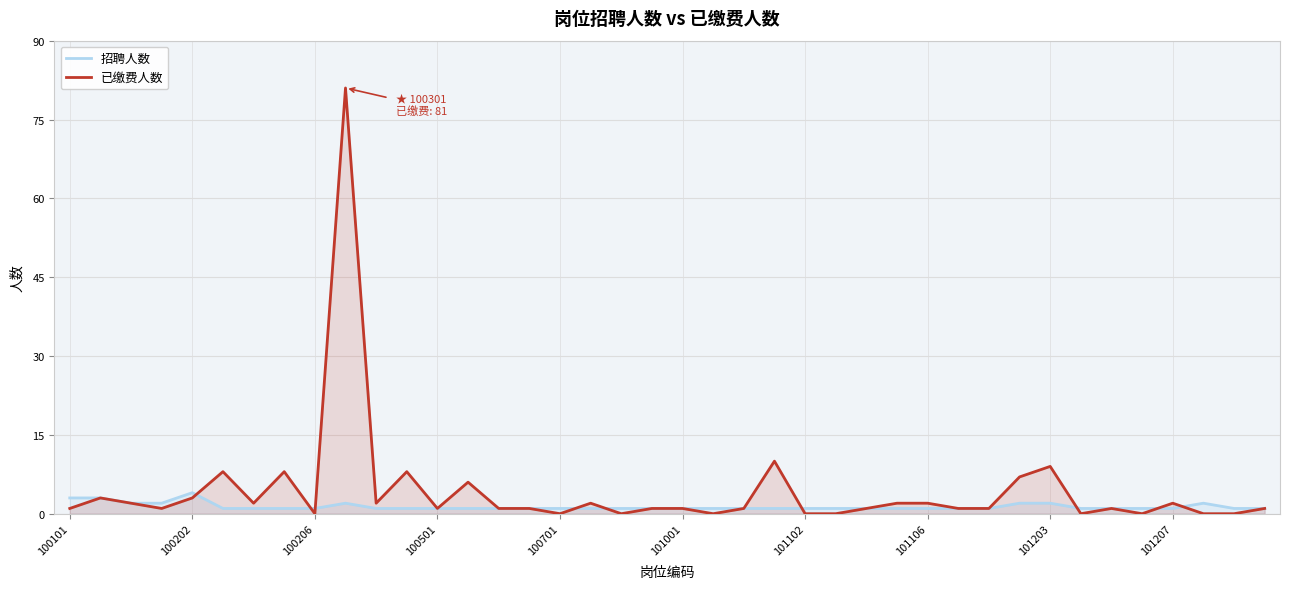

What is the sum of all 招聘人数 values?

53